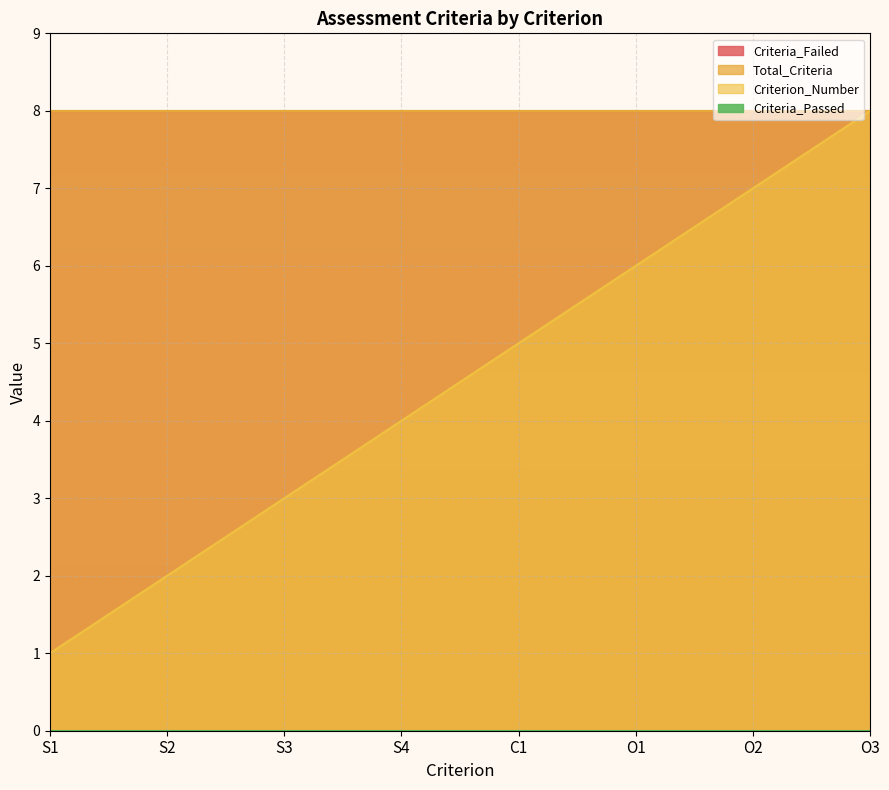

Which series has the largest range (max minus min)?

Criterion_Number